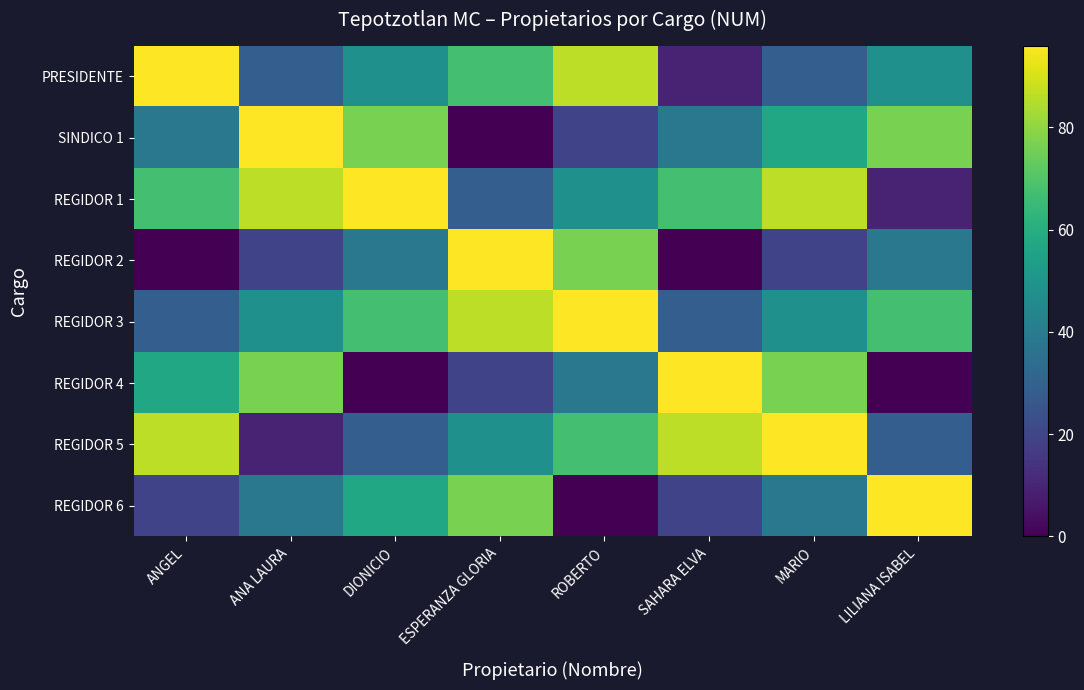

At which category is the sum across all series the highest?

MARIO